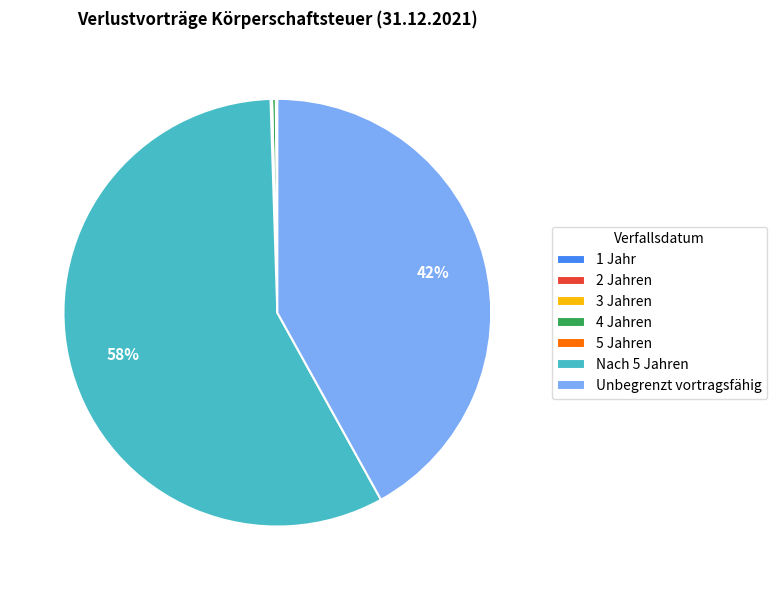

Between 4 Jahren and Unbegrenzt vortragsfähig, which is larger?

Unbegrenzt vortragsfähig